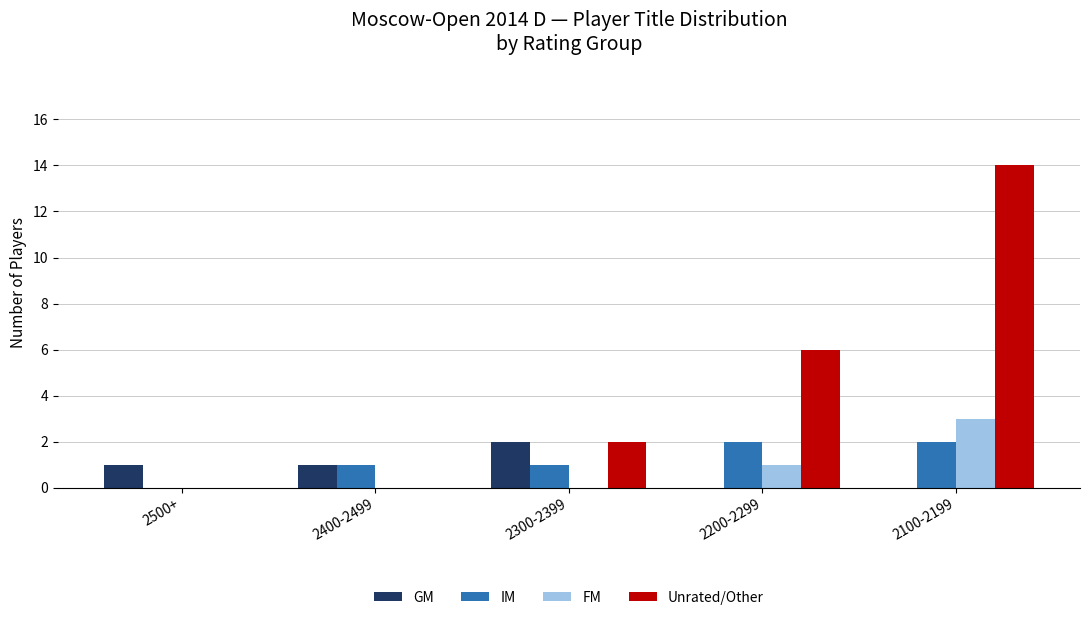

Which series changed the most between 2500+ and 2100-2199?

Unrated/Other